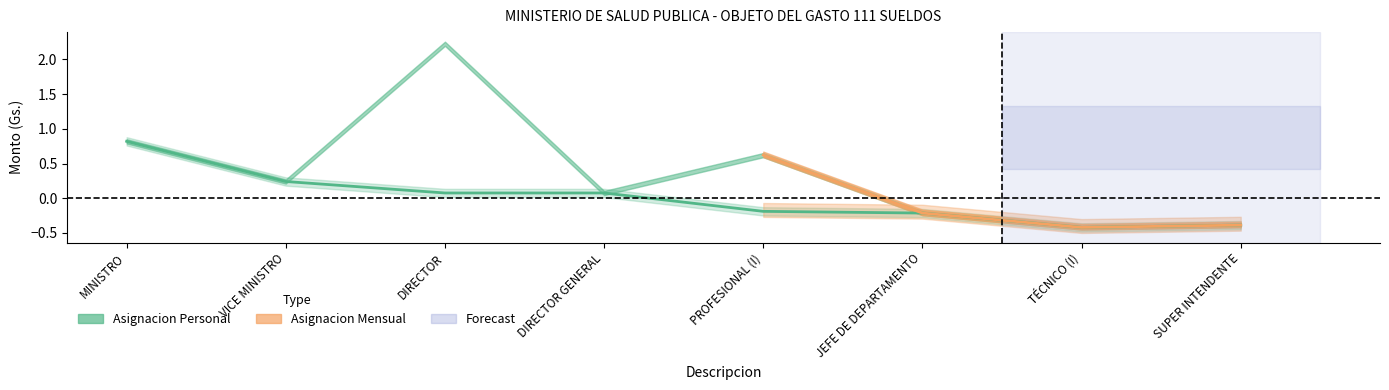

At which label is the value closest to 0?

DIRECTOR